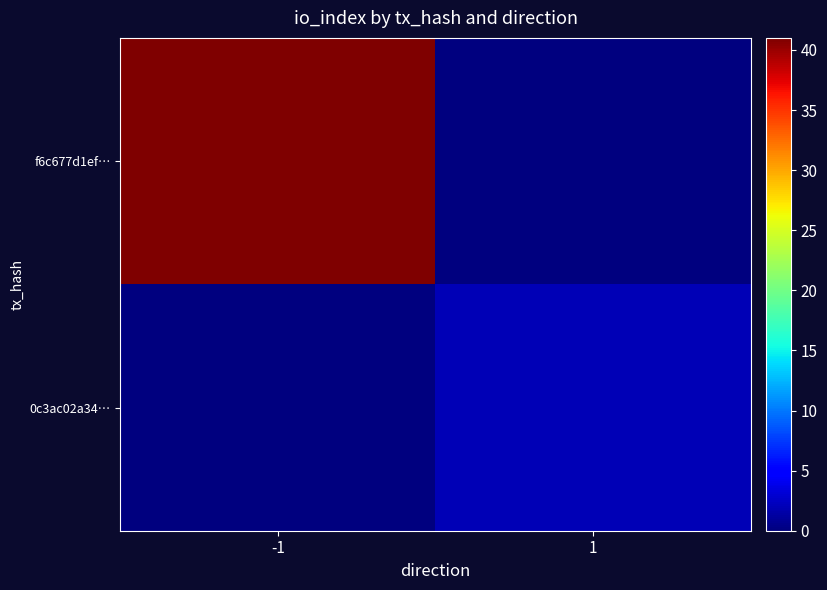

Rank the series by their maximum value, from lowest to highest.

0c3ac02a34…, f6c677d1ef…